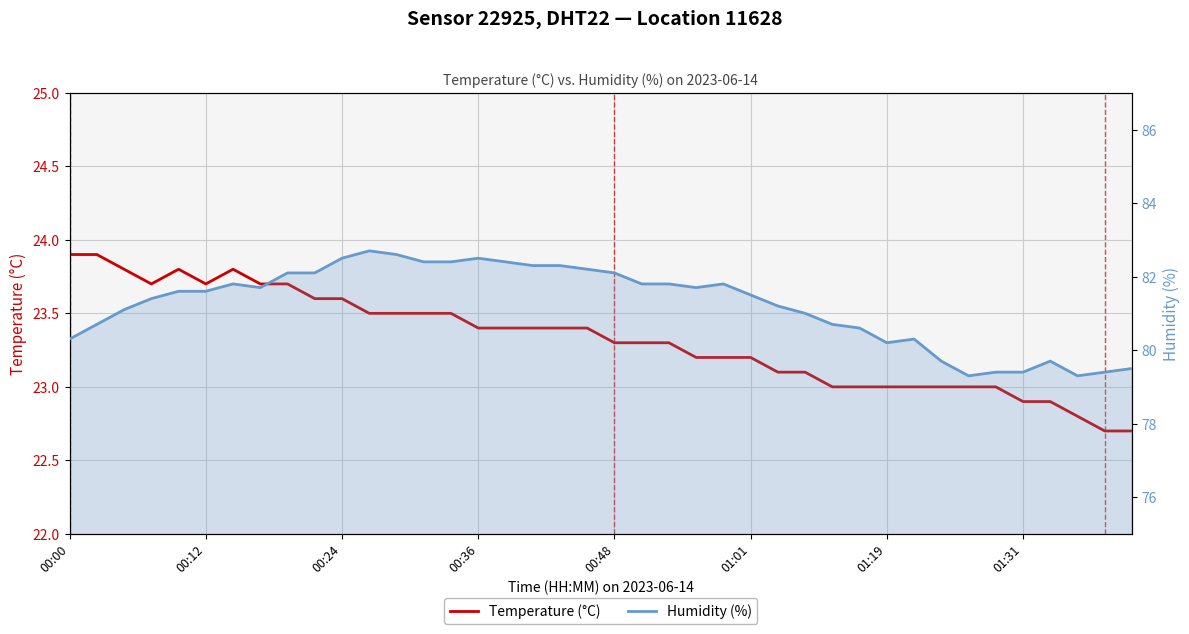

True or false: Temperature (°C) and Humidity (%) intersect in this chart.

False